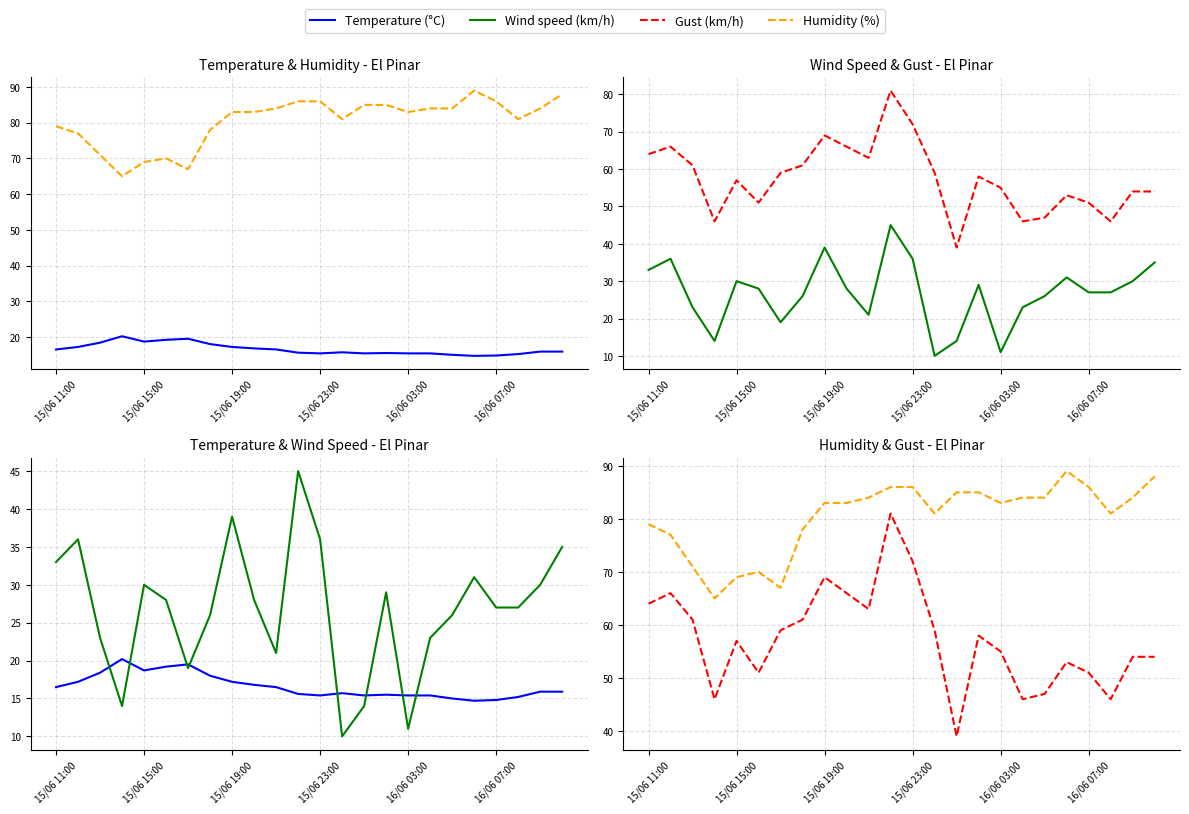

Is this an area chart (filled region under the line)?

No